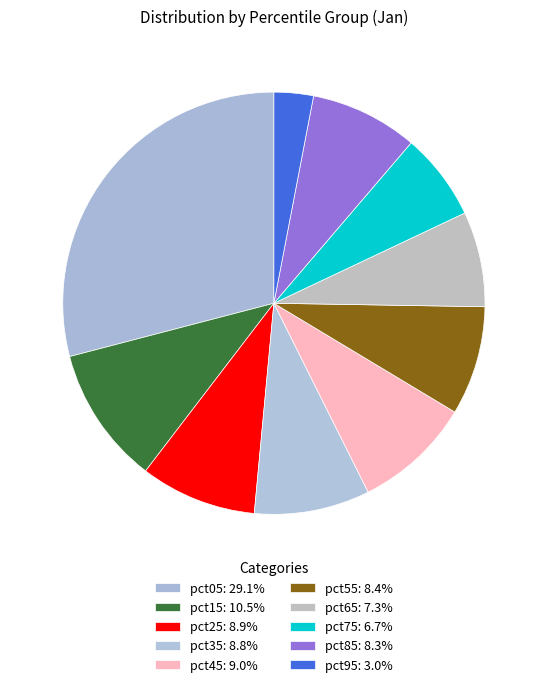

To the nearest percent, what is the average slice percentage?

10%